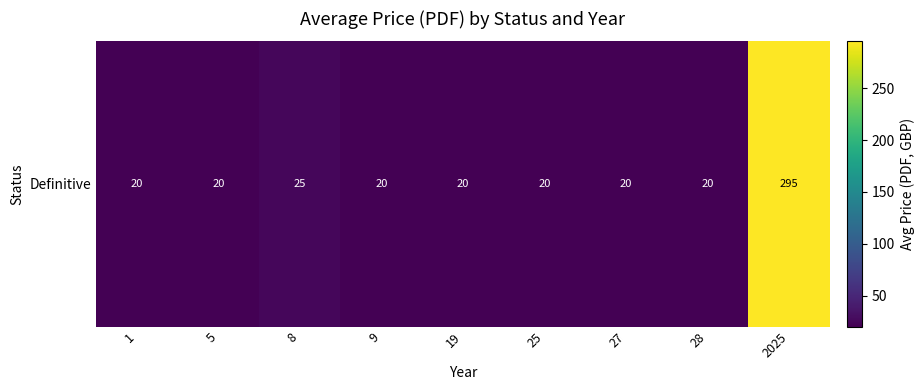

What is the average value?

51.2